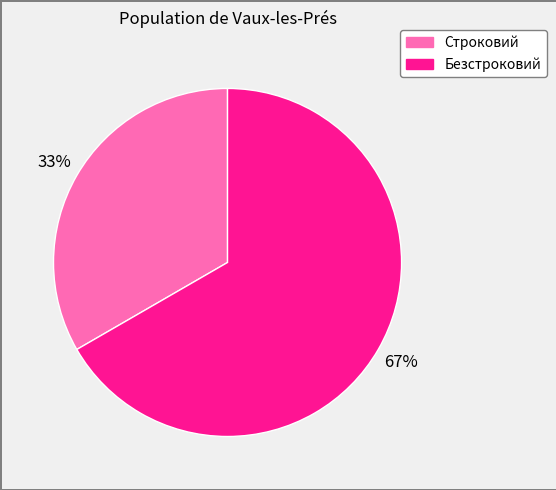

Count the number of slices in the pie.

2